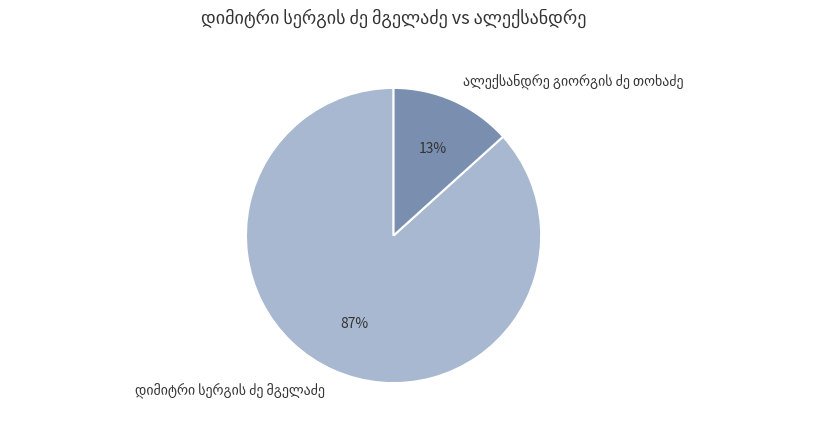

To the nearest percent, what is the average slice percentage?

50%